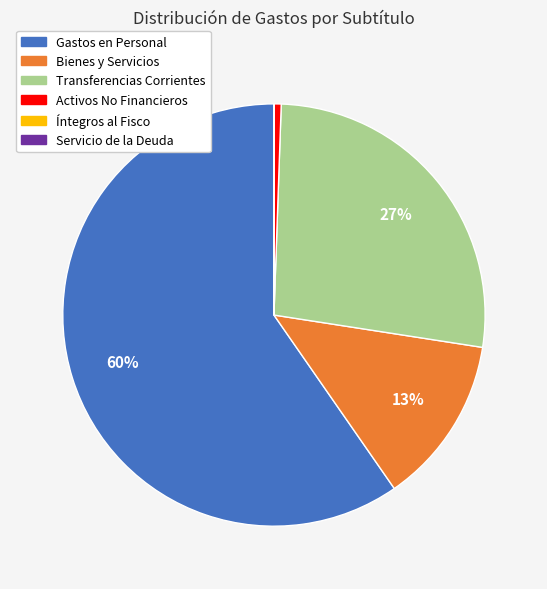

Does any single category account for the majority?

Yes